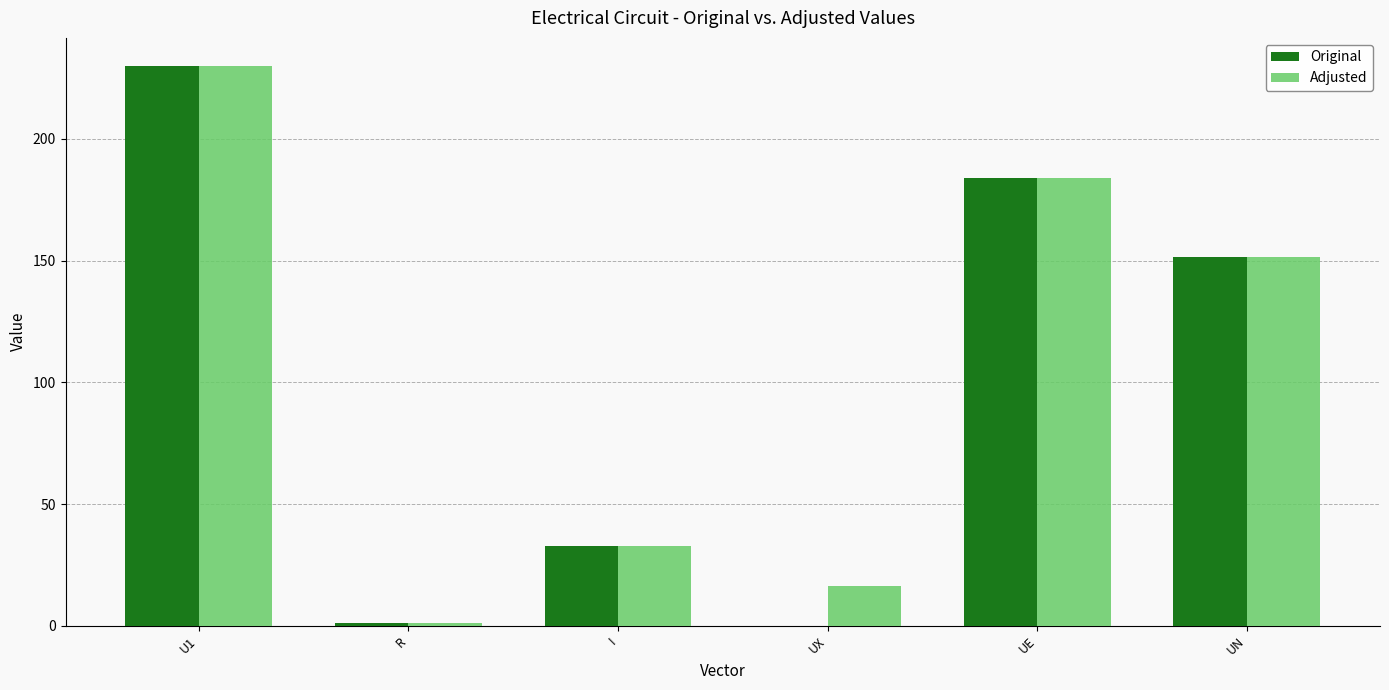

Where does the Original series first go above 151?

U1